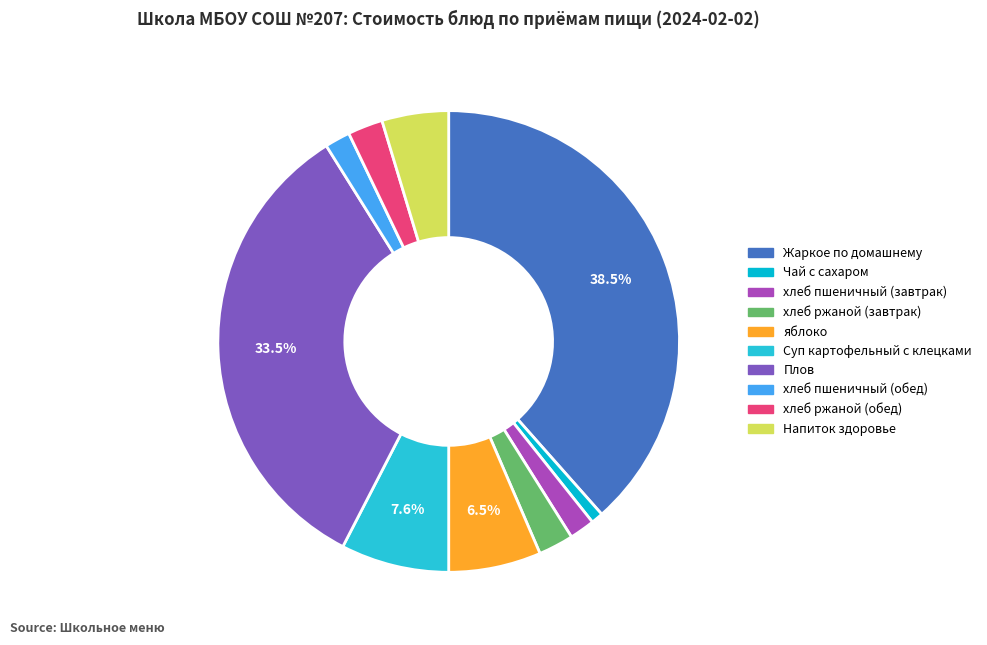

Does хлеб ржаной (обед) account for over 50% of the chart?

No